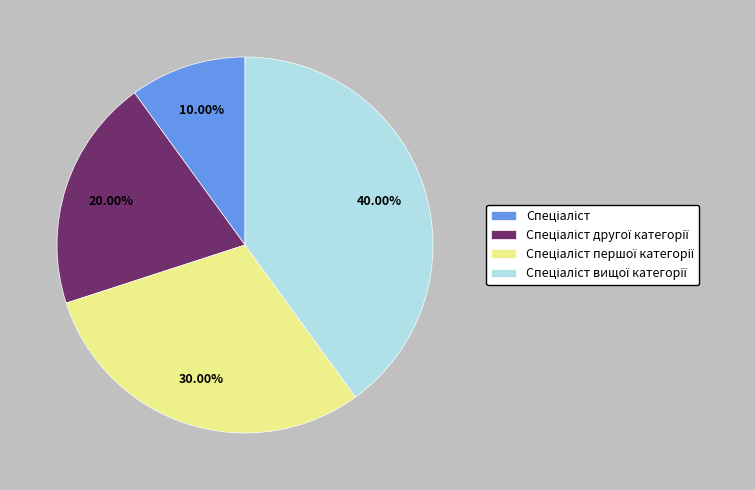

Does any single category account for the majority?

No